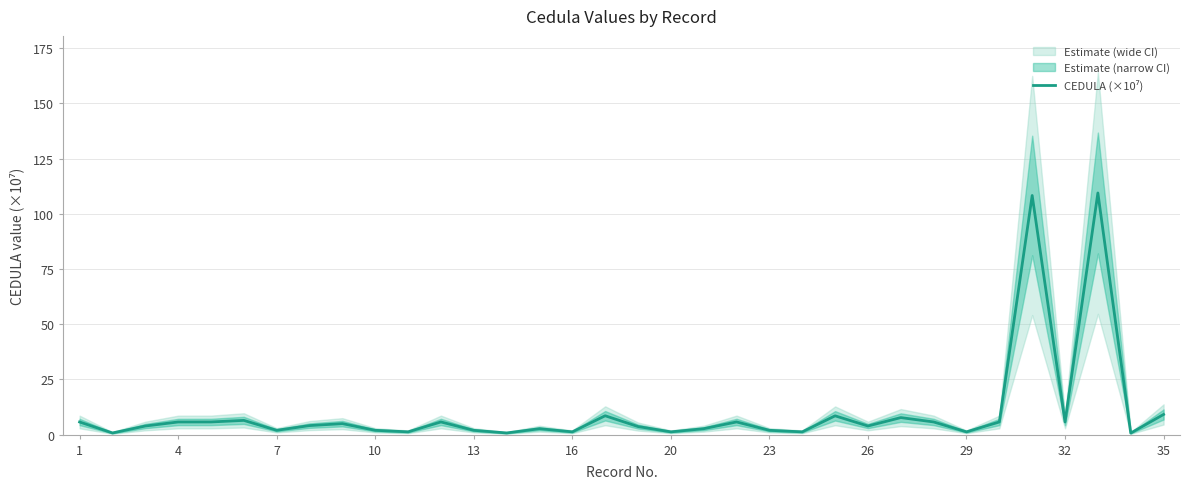

Is this an area chart (filled region under the line)?

No